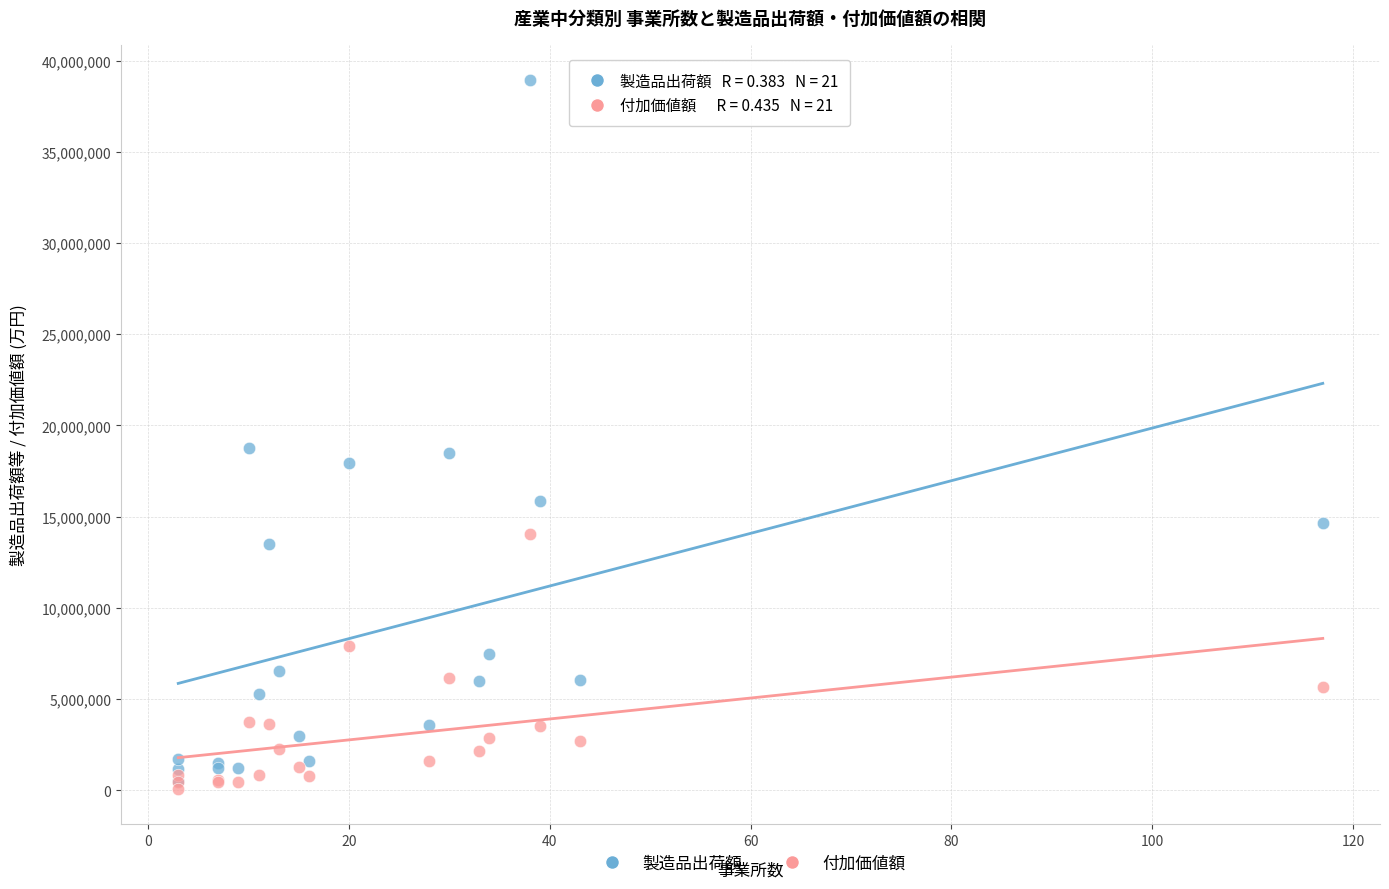

What are all the series names shown in the legend?

製造品出荷額, 付加価値額